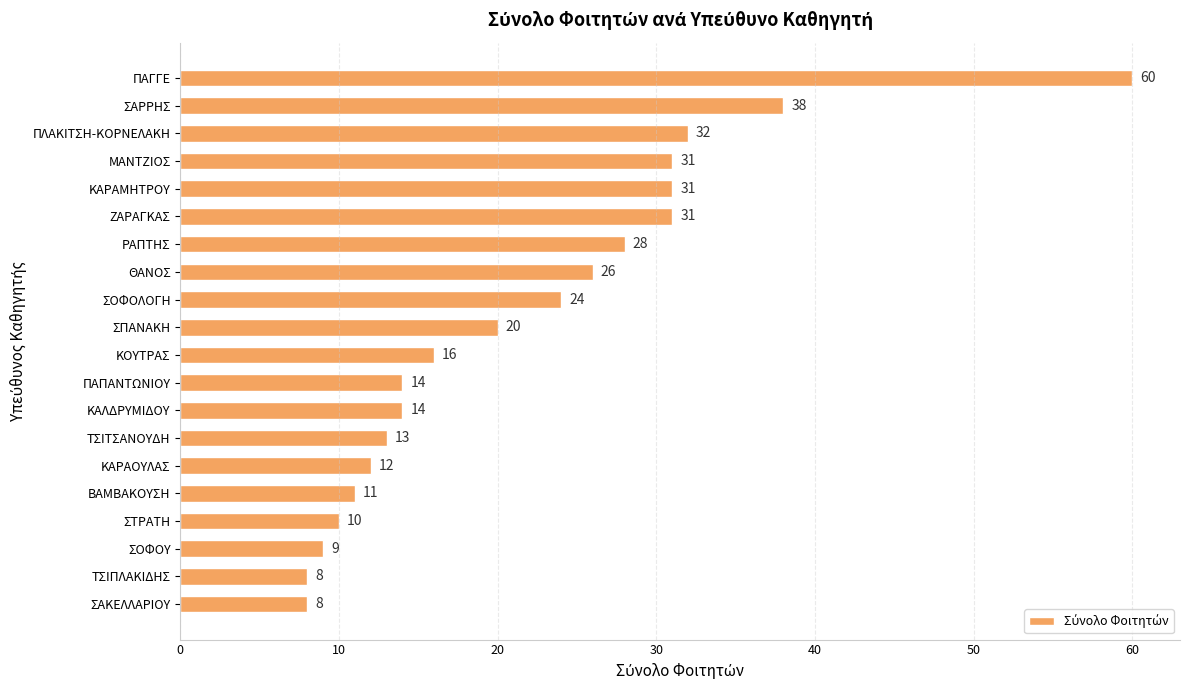

True or false: the data shows 15 at ΒΑΜΒΑΚΟΥΣΗ.

False